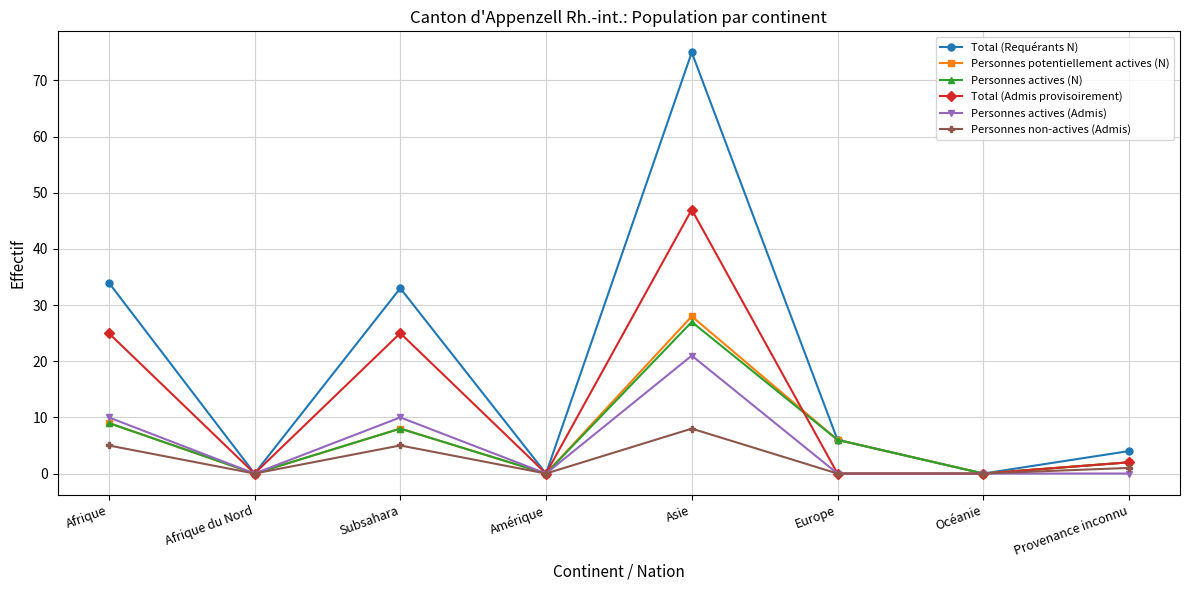

How many categories are shown in the chart?

8